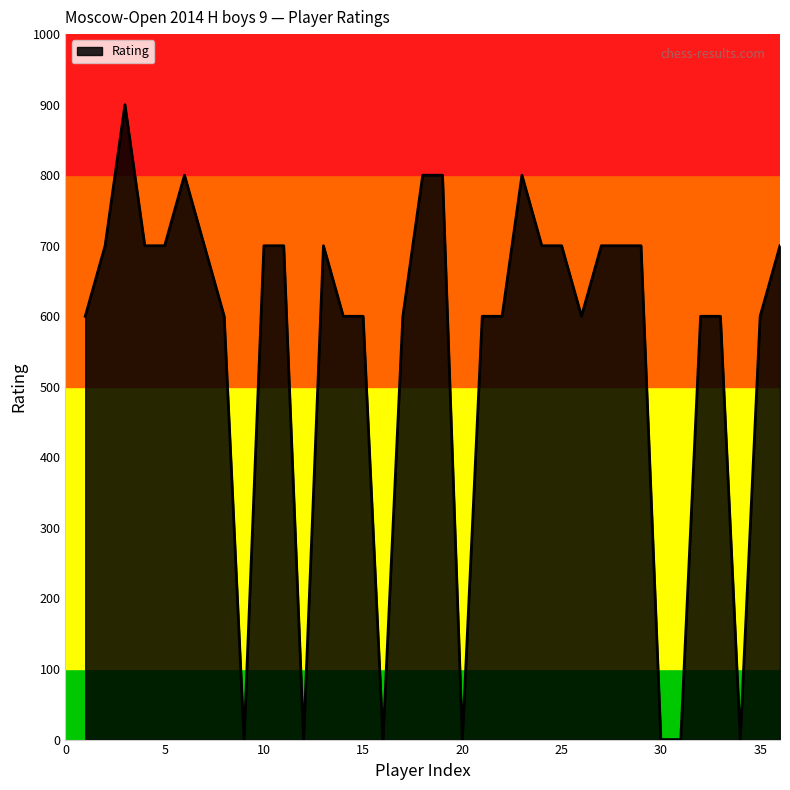

What is the difference between the maximum and minimum values?

900